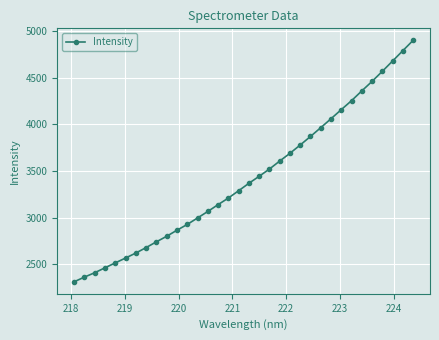

True or false: there are more than 2 points higher than both neighbors.

False